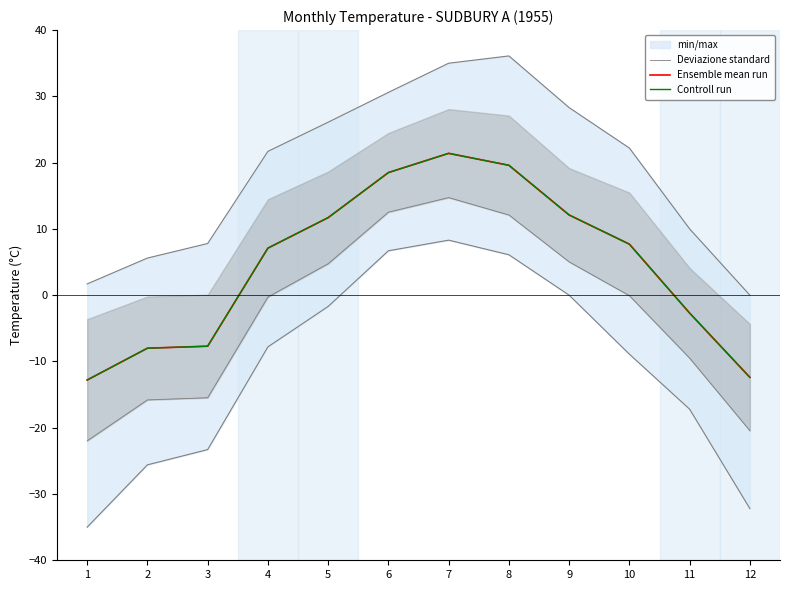

At how many categories does at least one series exceed 4?

7